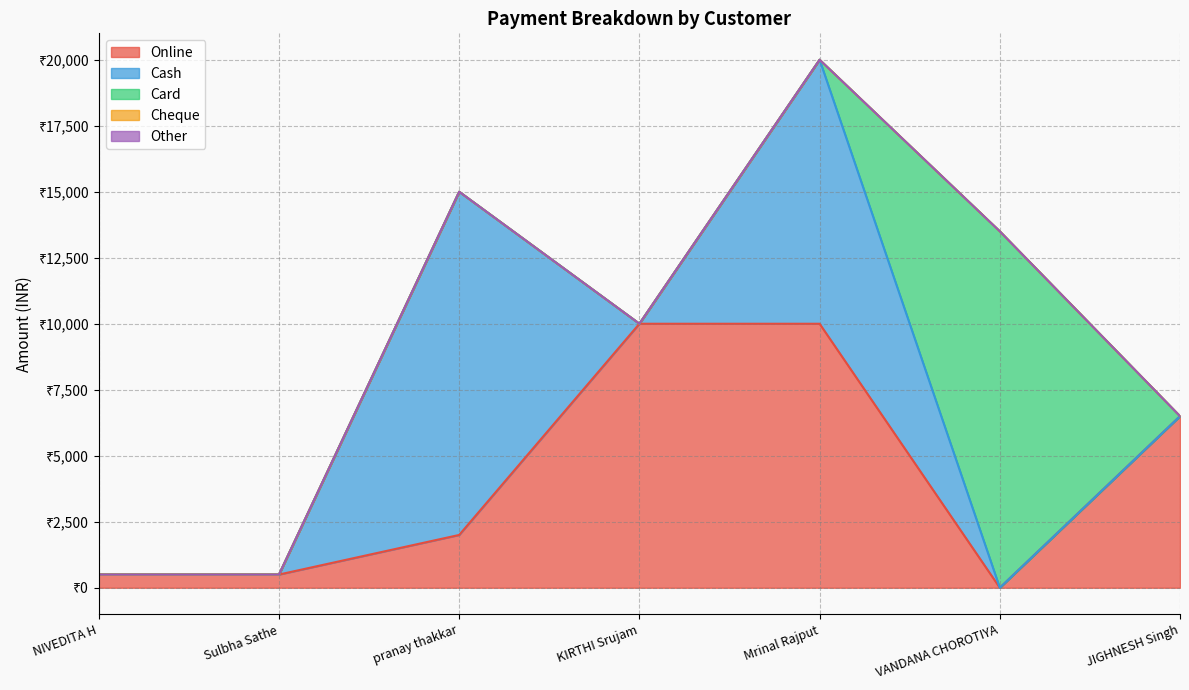

What is the spread (max minus min) of values at NIVEDITA H?

500